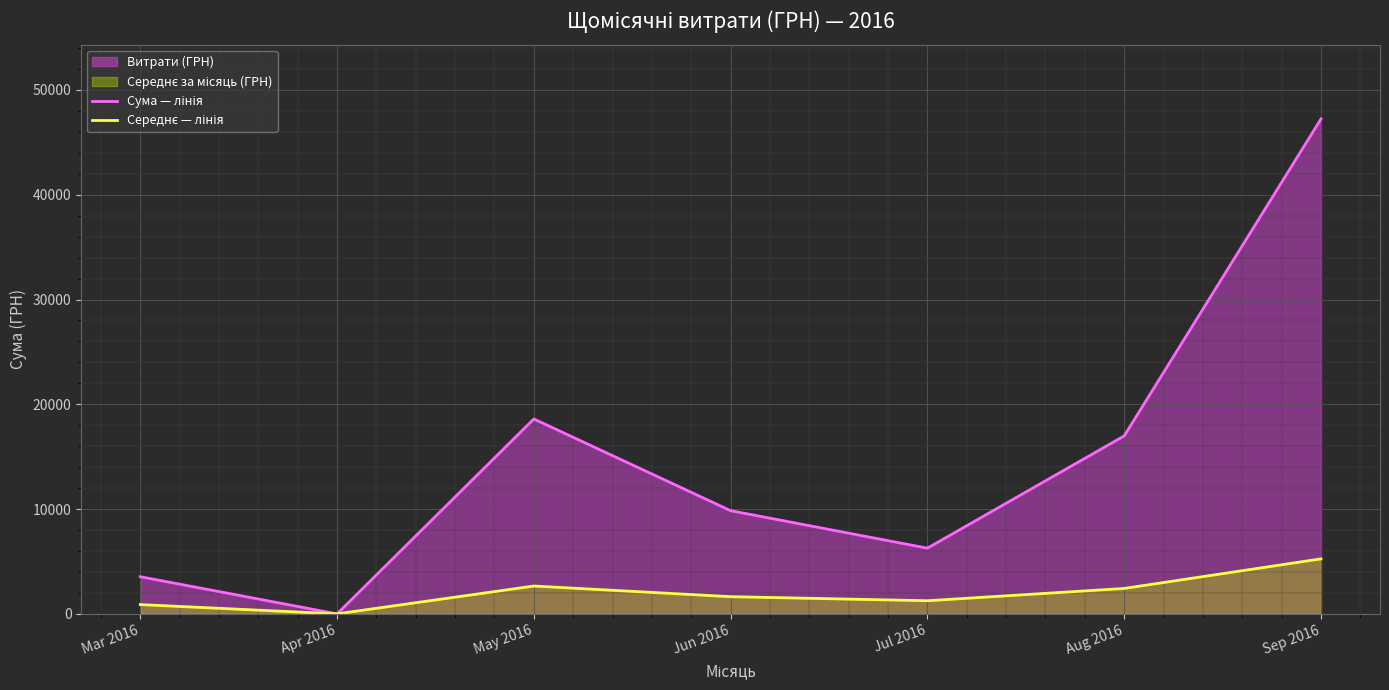

Is the value of Сума — лінія at May 2016 greater than the value of Середнє — лінія at Jul 2016?

Yes